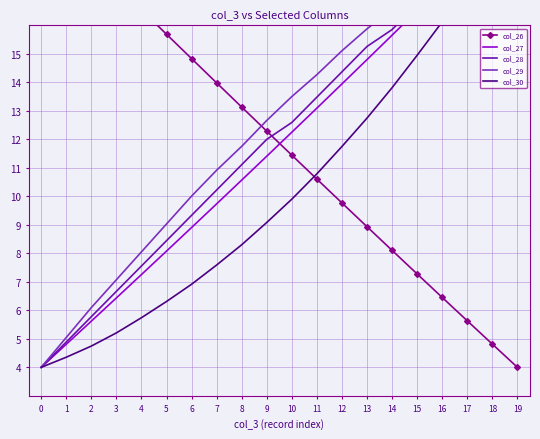

True or false: col_29 and col_27 intersect in this chart.

False